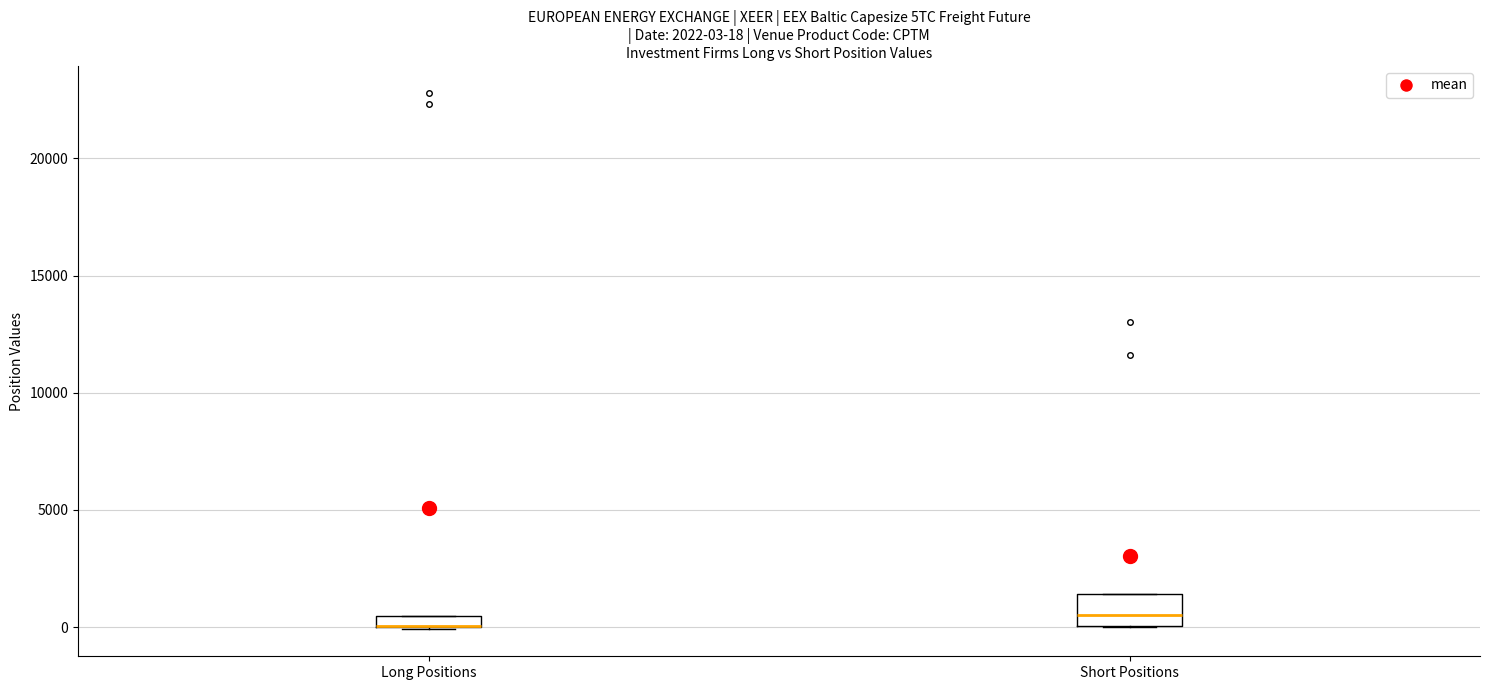

Comparing the boxes themselves (not the whiskers), which one is the tallest?

Short Positions